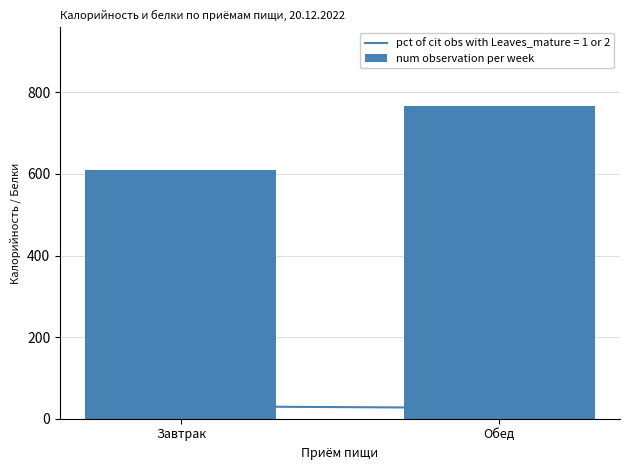

Which label corresponds to the largest value in the chart?

Обед